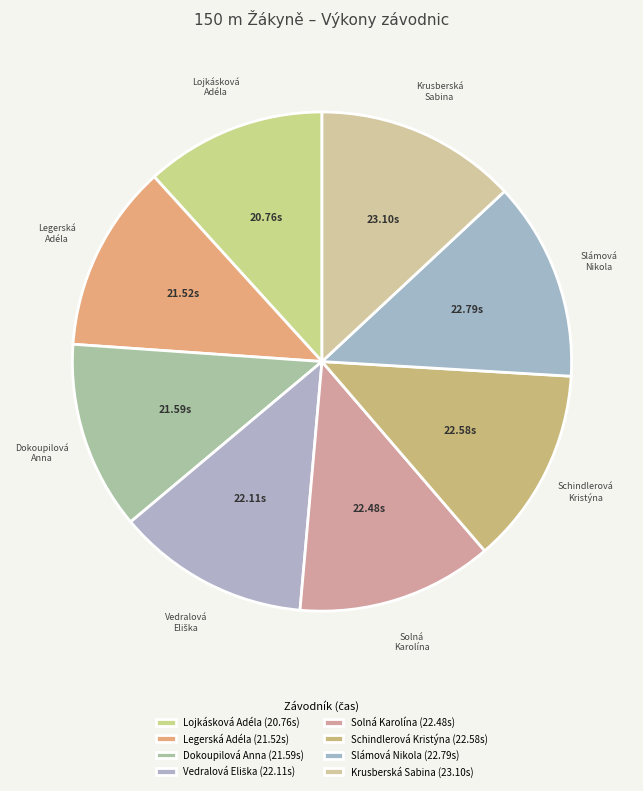

Between Slámová Nikola and Lojkásková Adéla, which is larger?

Slámová Nikola